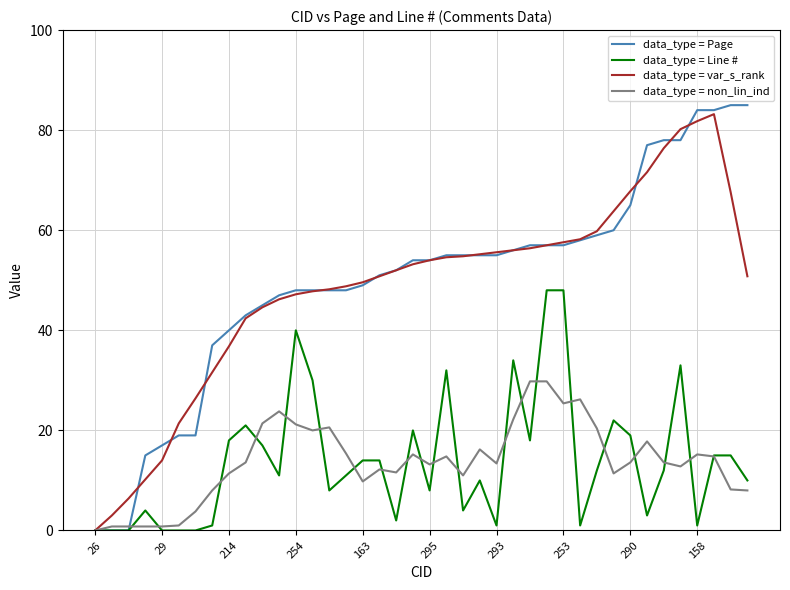

What is the difference between the second highest and second lowest values in the data_type = Line # series?

48.0